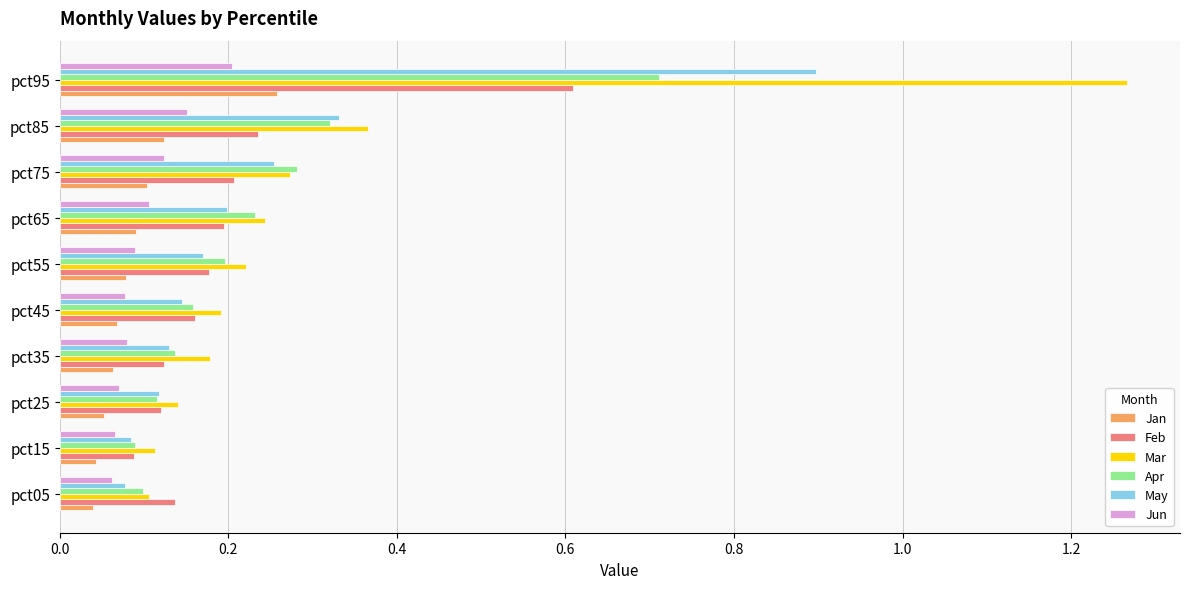

Which category has the lowest value in the Feb series?

pct15